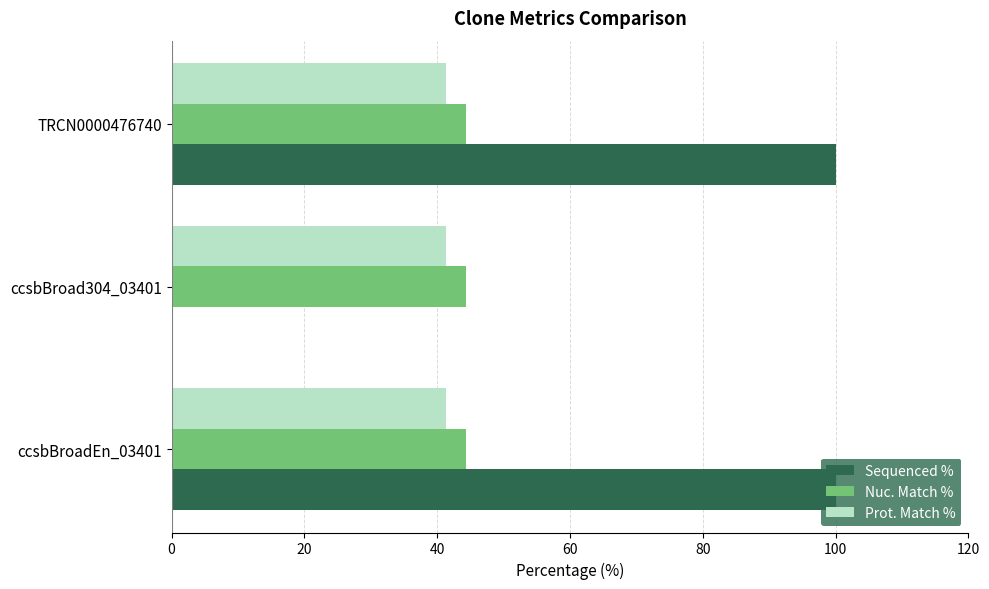

Is it true that Prot. Match % equals 8.4 at ccsbBroadEn_03401?

False